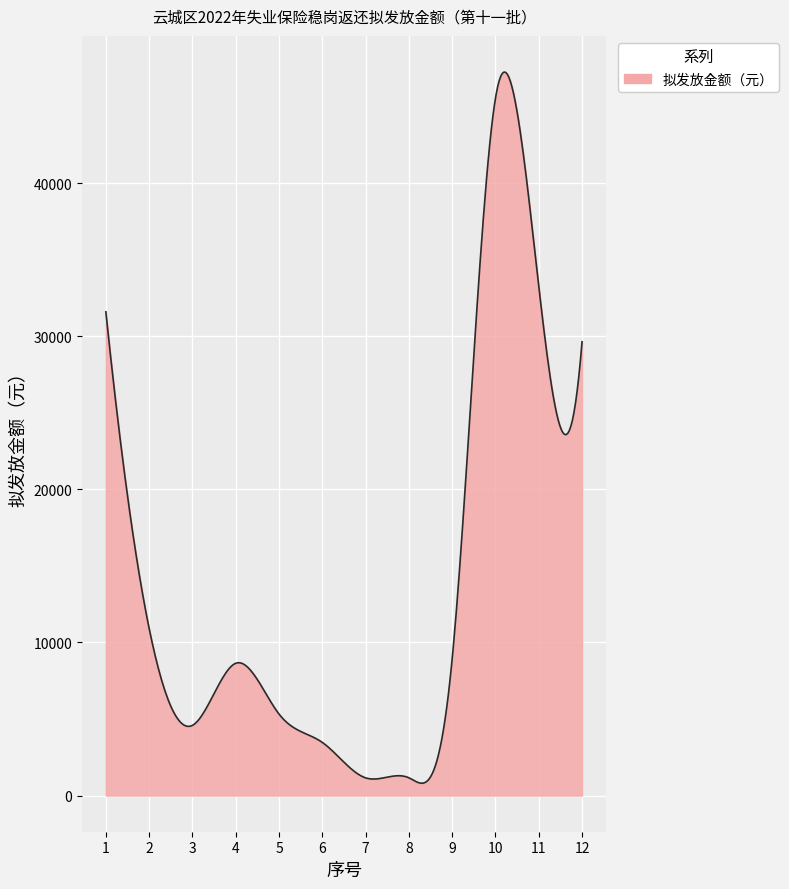

What is the greatest value displayed?

47246.1